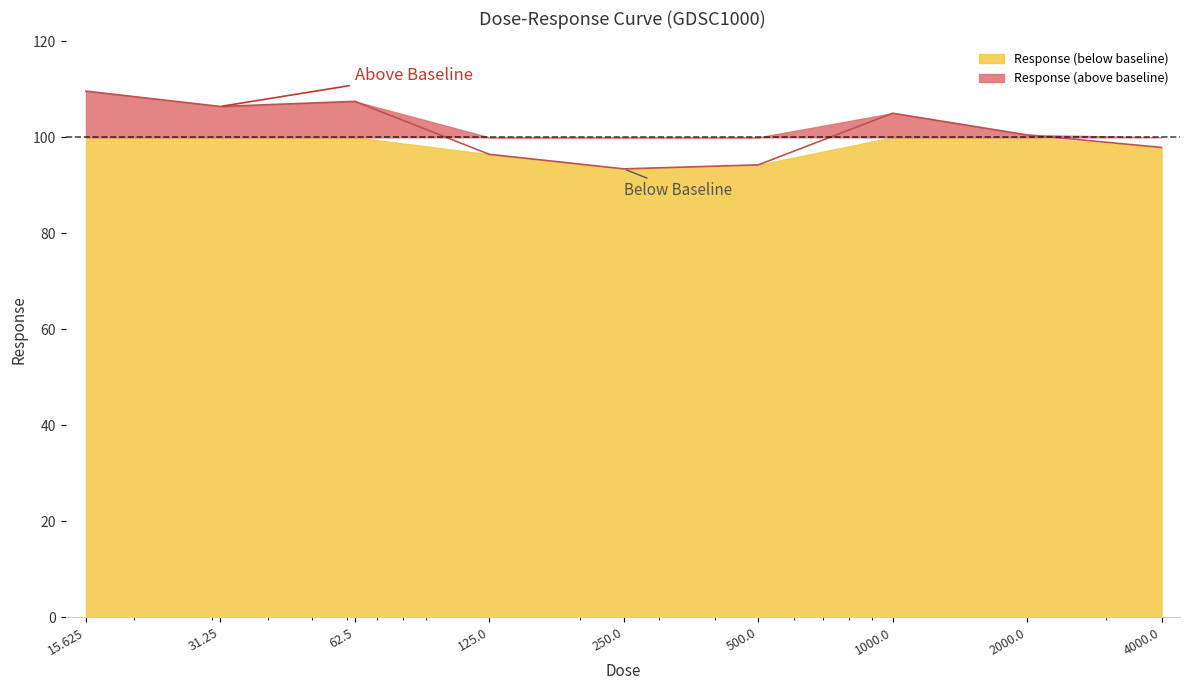

What is the ratio of the value at 2000.0 to the value at 62.5?

0.9